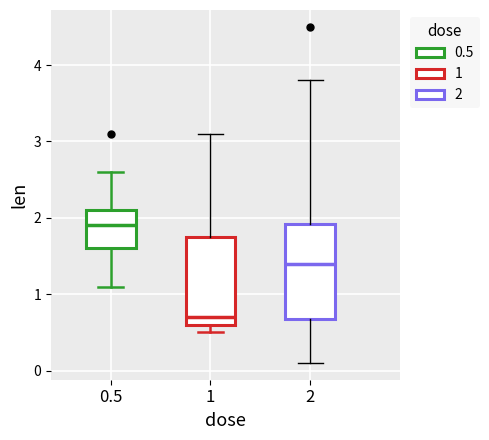

Where does the upper whisker of the box at x = 0.5 end on the y-axis? The values are not printed on the chart, so give them approximately, as read against the axis.

2.6